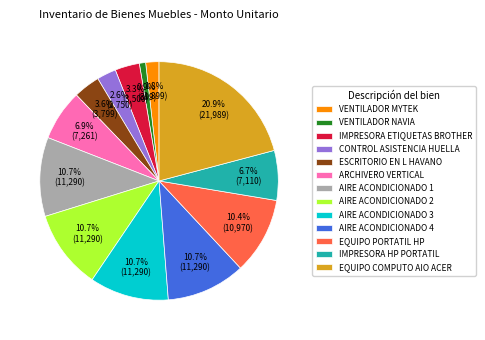

How many segments does this pie chart have?

13